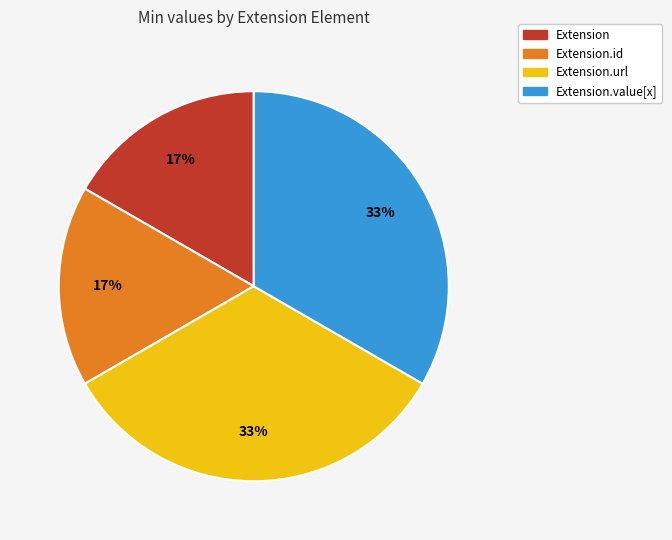

Does any single category account for the majority?

No